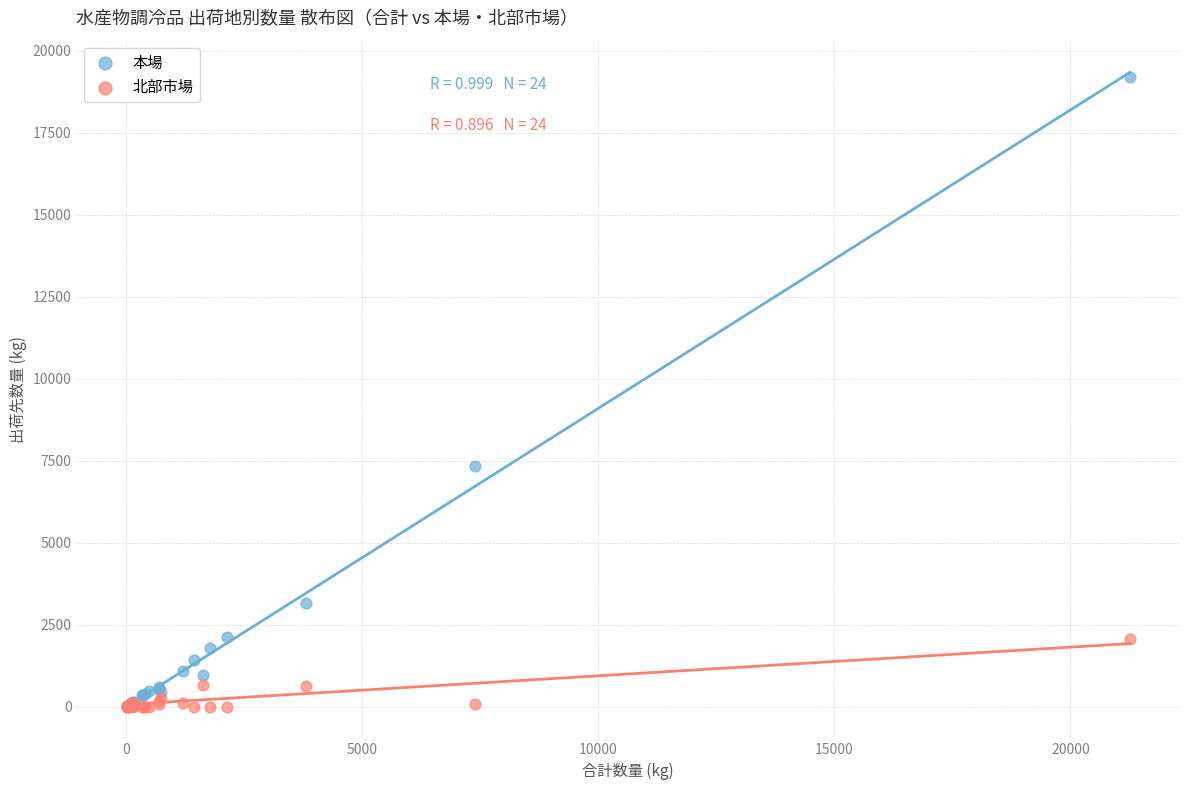

In the 本場 series, what Y value is closest to 9593?

7326